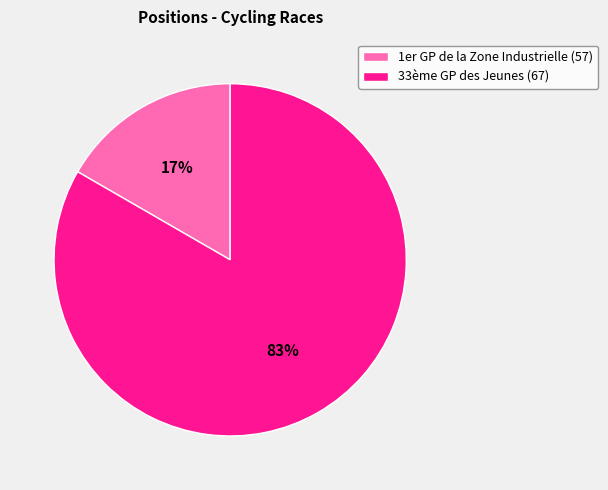

Does 33ème GP des Jeunes (67) represent more than half of the total?

Yes